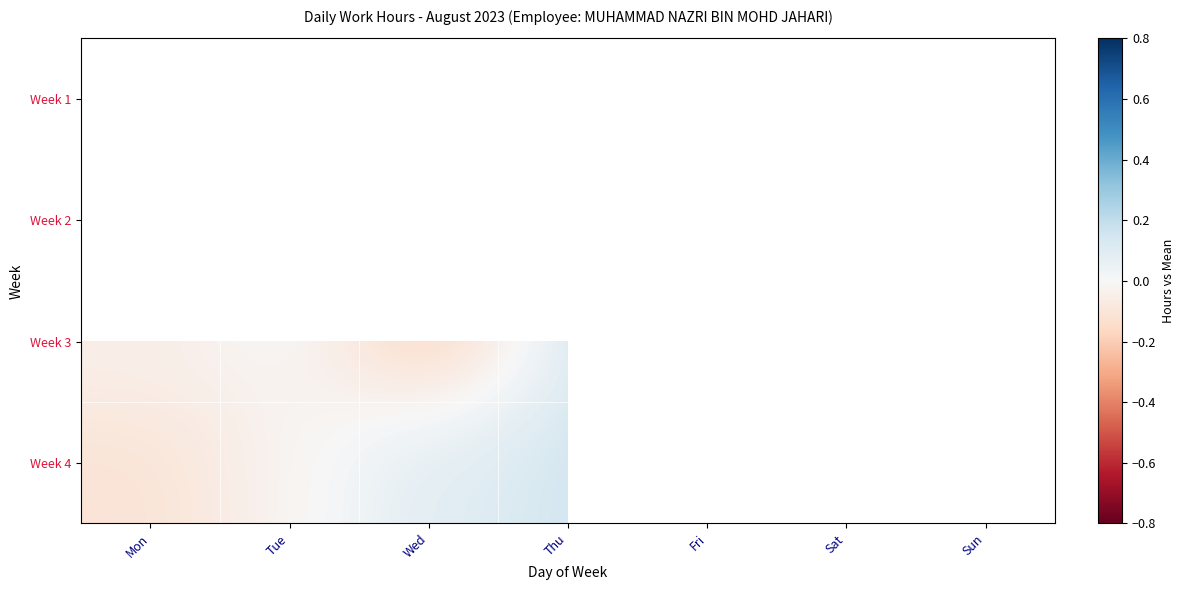

The Week 3 series shows -0.0 at Mon. True or false?

True